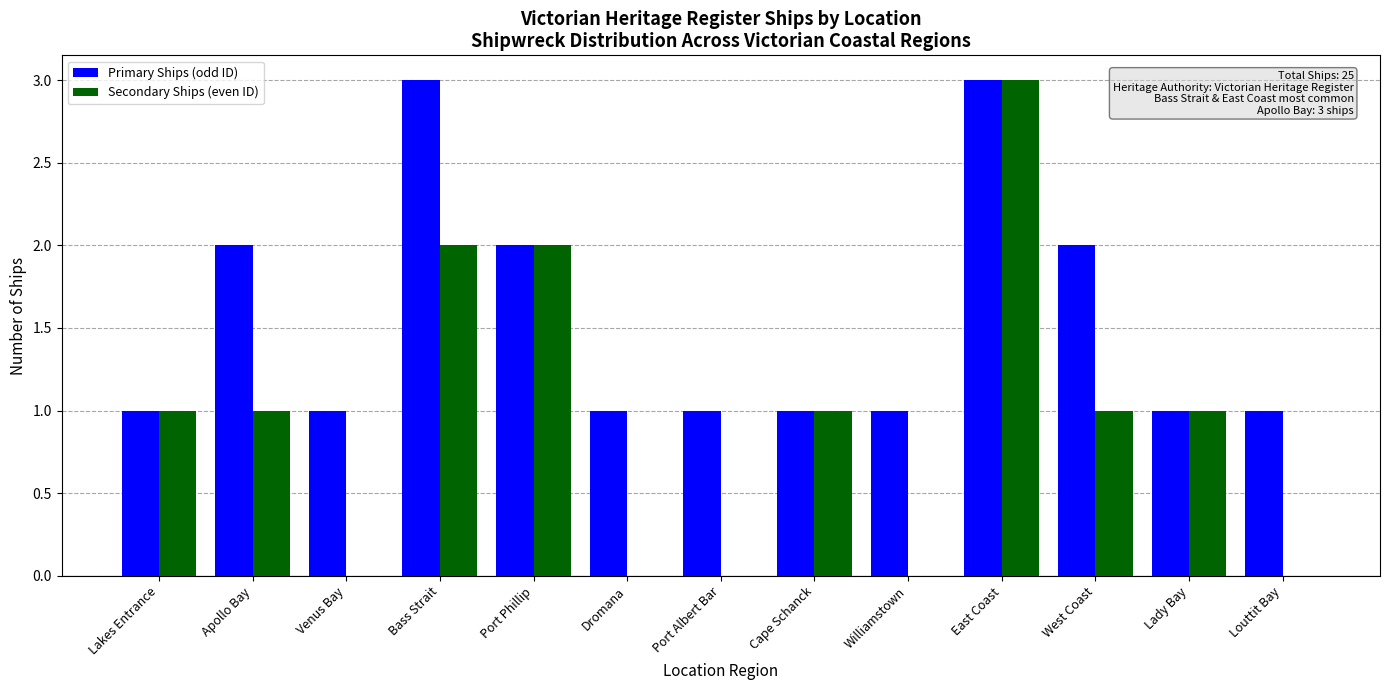

What value does the Primary Ships (odd ID) series have at Bass Strait?

3